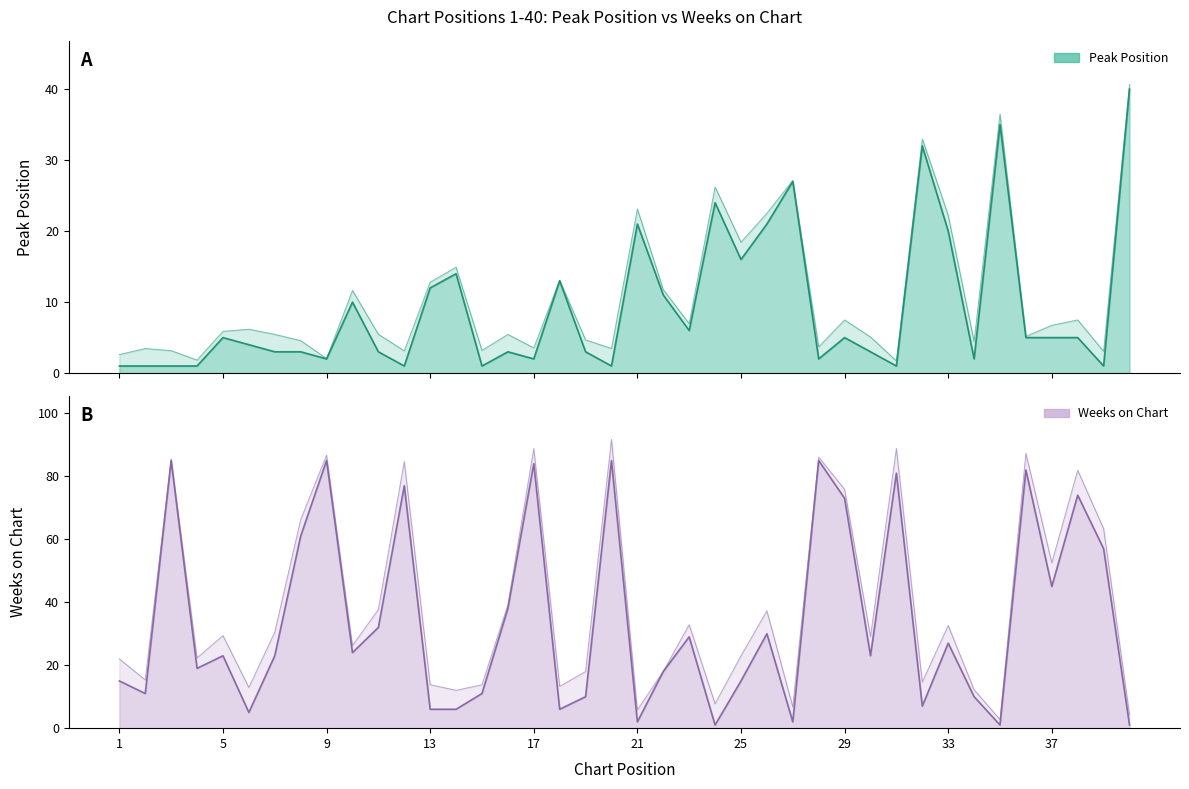

Which series has the largest range (max minus min)?

Weeks on Chart